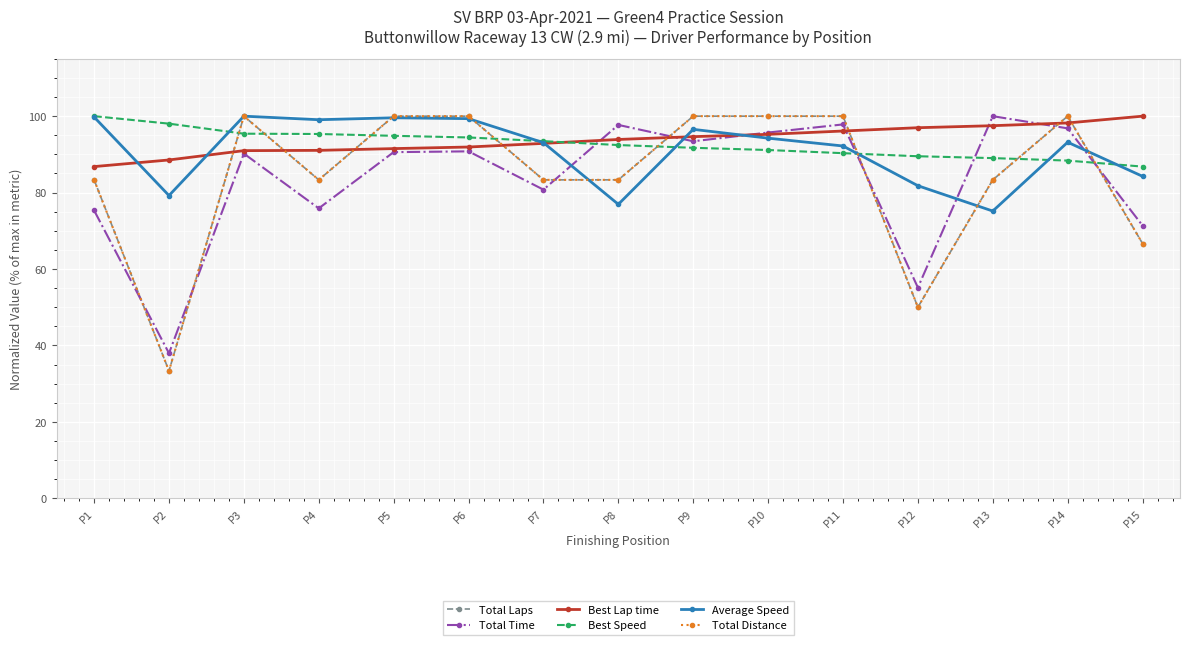

What is the greatest value displayed?

100.0